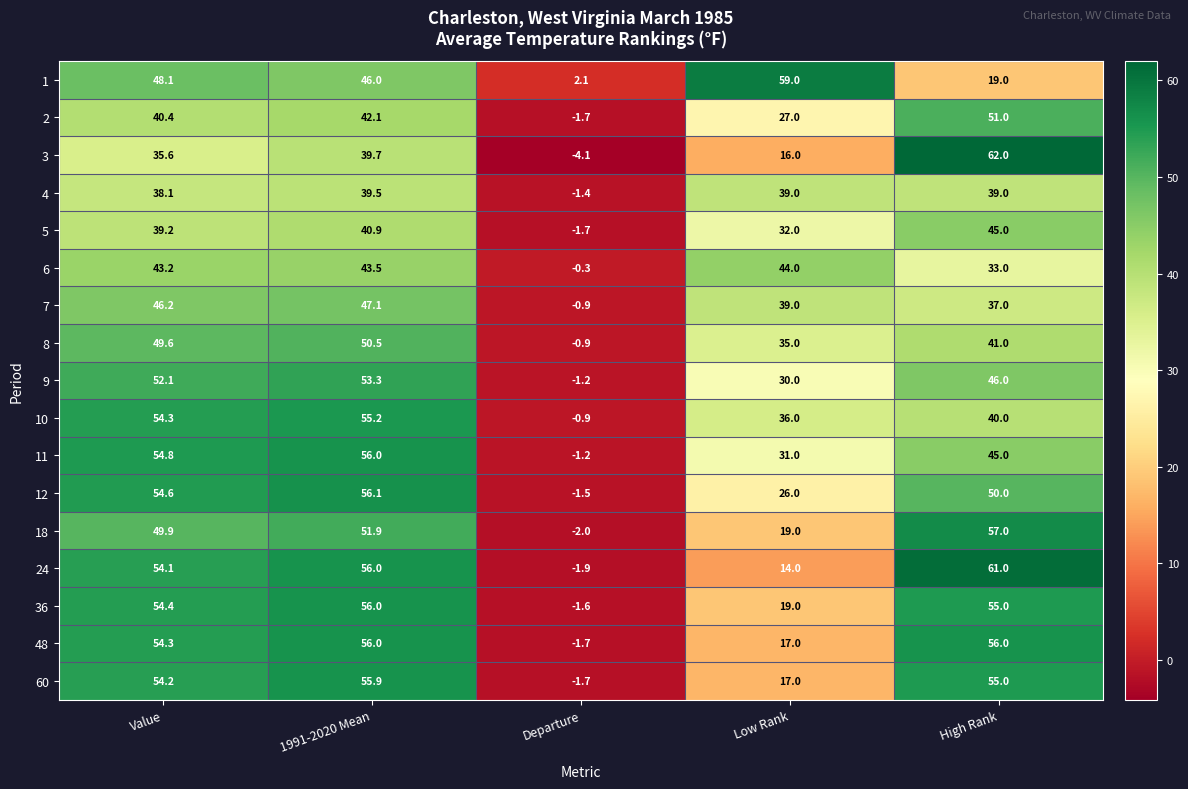

Which category has the lowest value across all series?

Departure